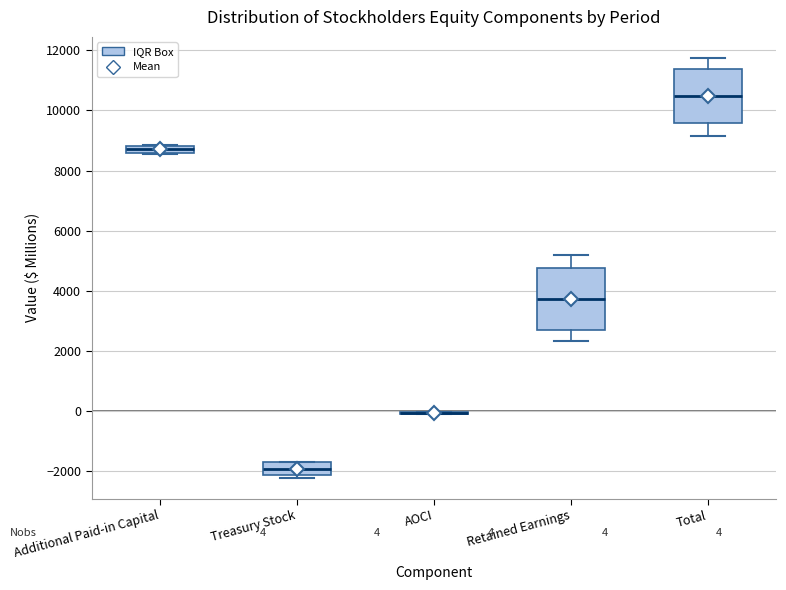

Comparing the boxes themselves (not the whiskers), which one is the tallest?

Retained Earnings